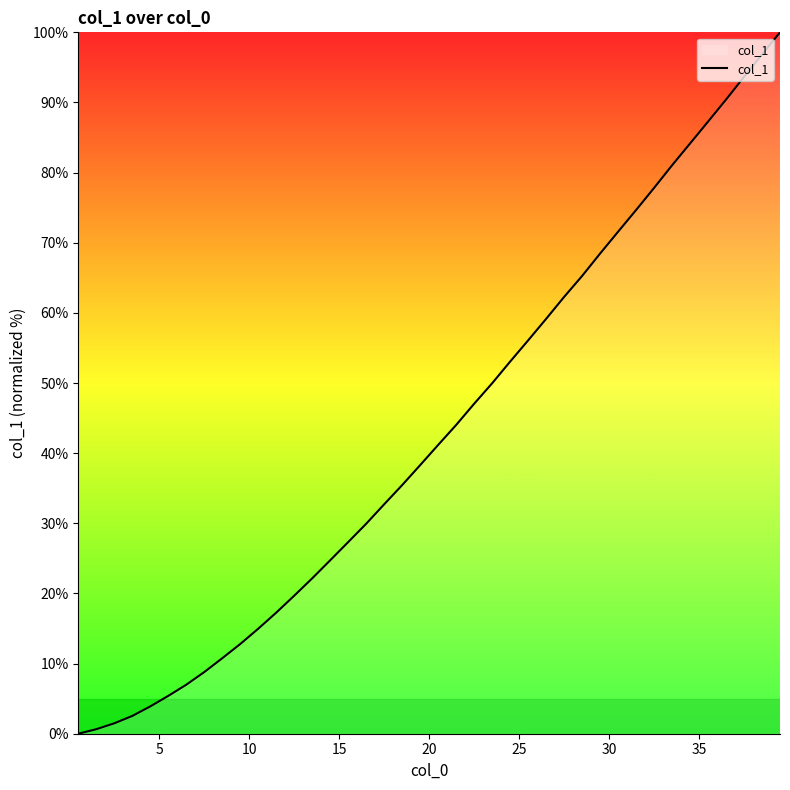

What is the greatest value displayed?

100.0